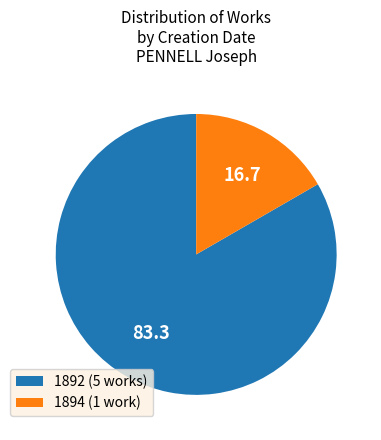

Is it true that 1892 (5 works) is 95% of the pie?

False